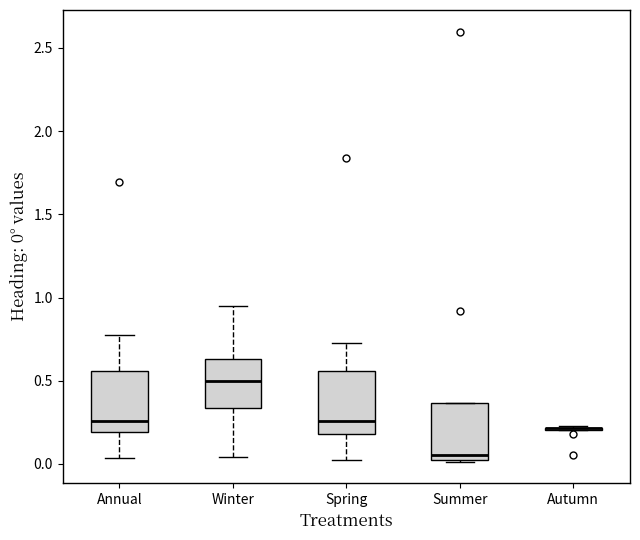

Reading left to right, read every box against the y-axis: the position of its median line, the range the box covers, and the ends of its whiskers. The values are not printed on the chart, so give them approximately, as read against the axis.

Annual: median 0.25, box 0.20 to 0.55, whiskers 0.05 to 0.80
Winter: median 0.50, box 0.35 to 0.65, whiskers 0.05 to 0.95
Spring: median 0.25, box 0.20 to 0.55, whiskers 0.00 to 0.75
Summer: median 0.05 (just above the box's lower edge), box 0.05 to 0.35, whiskers 0.00 to 0.35
Autumn: box collapsed to a line at 0.20, whiskers 0.20 to 0.25